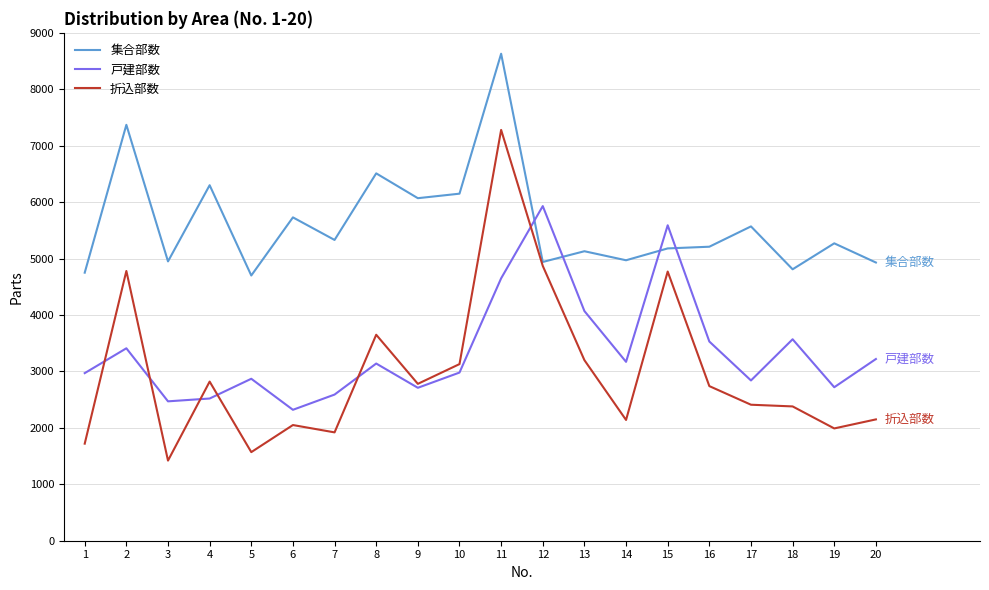

After their last crossing, which series has the higher values: 集合部数 or 戸建部数?

集合部数